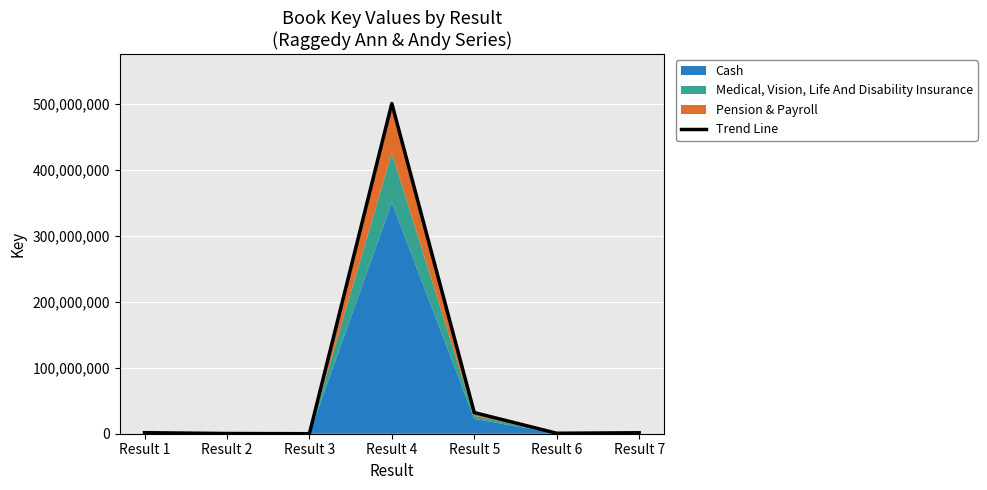

What is the greatest value displayed?

500644645